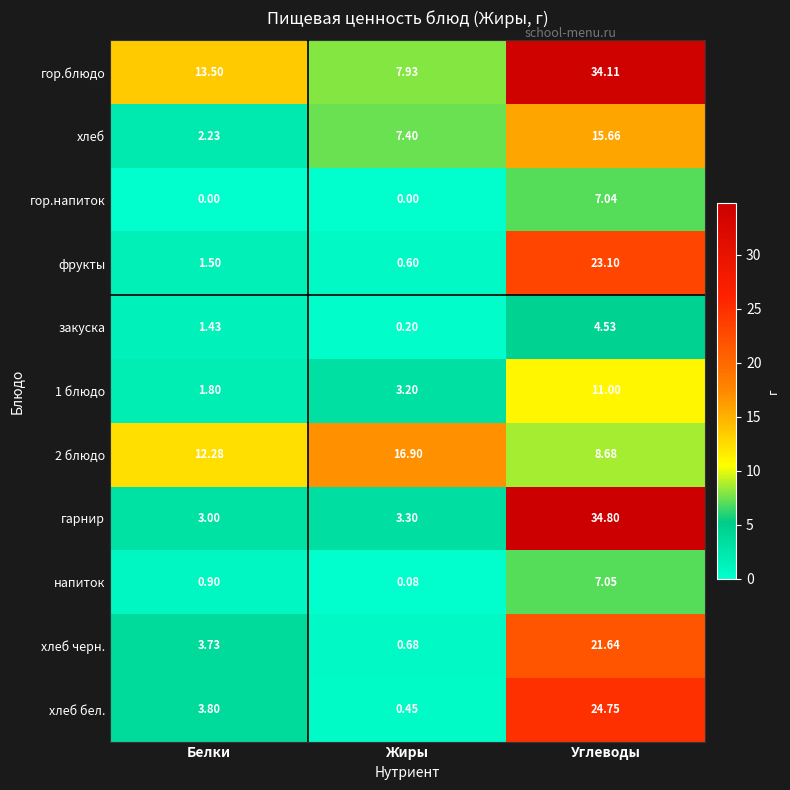

Is the value of хлеб черн. at Жиры greater than the value of 1 блюдо at Углеводы?

No